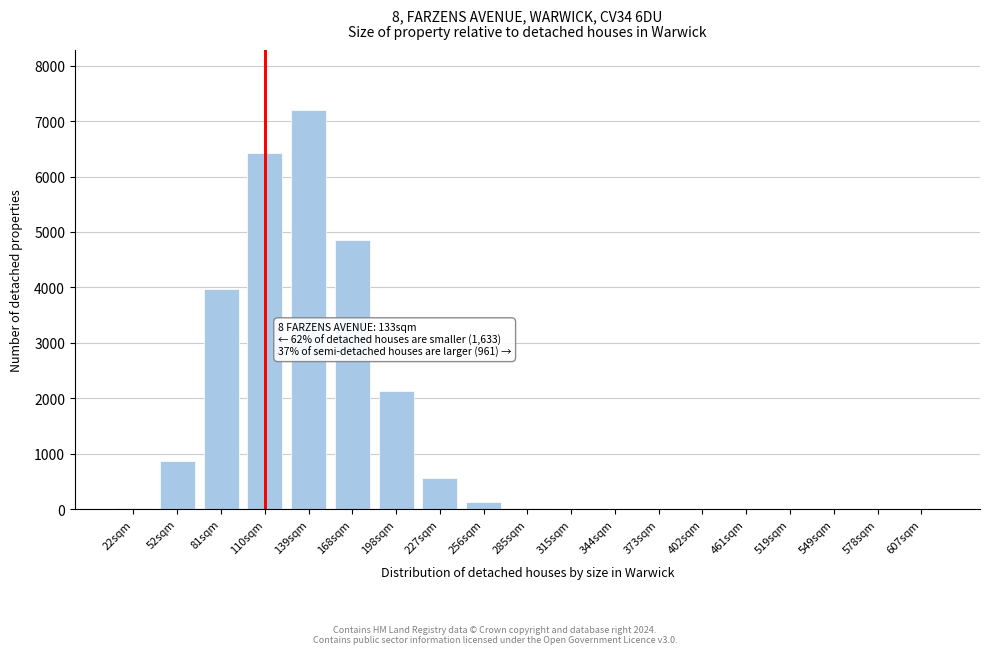

What is the greatest value displayed?

7202